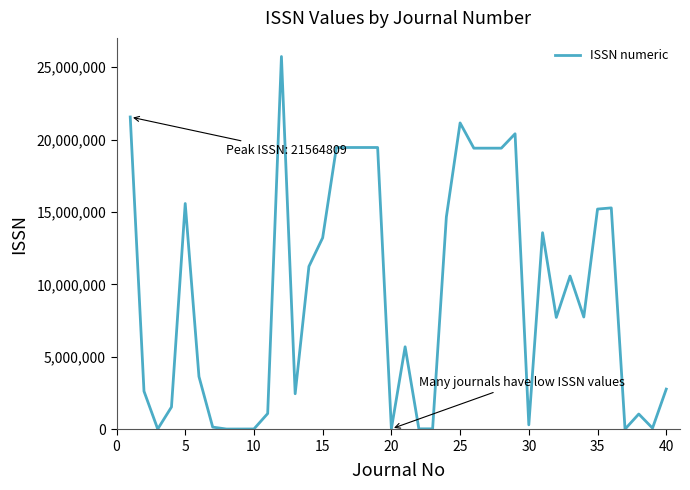

What is the maximum value shown in the chart?

25740768